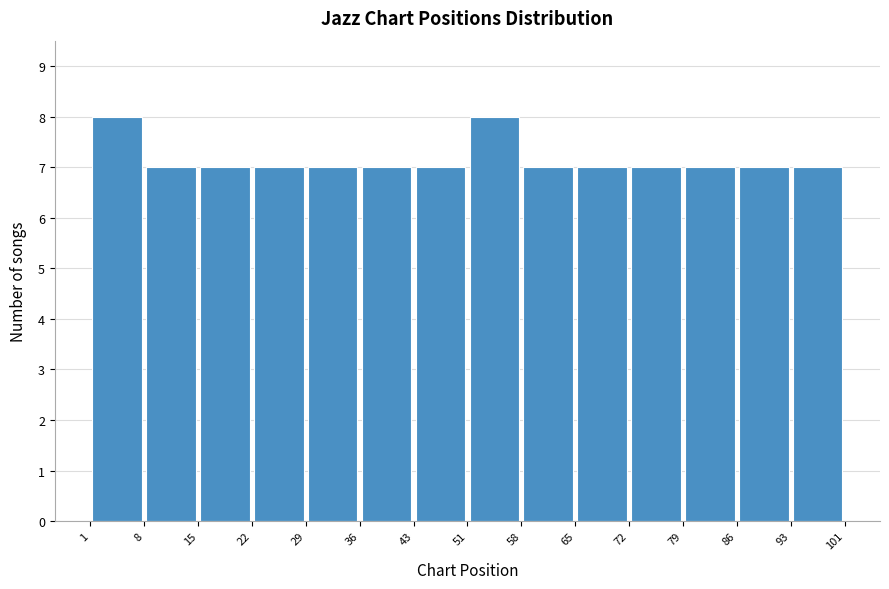

Reading left to right, list every bar in this chart as the range it spans on the x-axis followed by its height. The values are not printed on the chart, so give them approximately, as read against the axis.

1 to 8: 8
8 to 15: 7
15 to 22: 7
22 to 29: 7
29 to 36: 7
36 to 43: 7
43 to 51: 7
51 to 58: 8
58 to 65: 7
65 to 72: 7
72 to 79: 7
79 to 86: 7
86 to 93: 7
93 to 101: 7